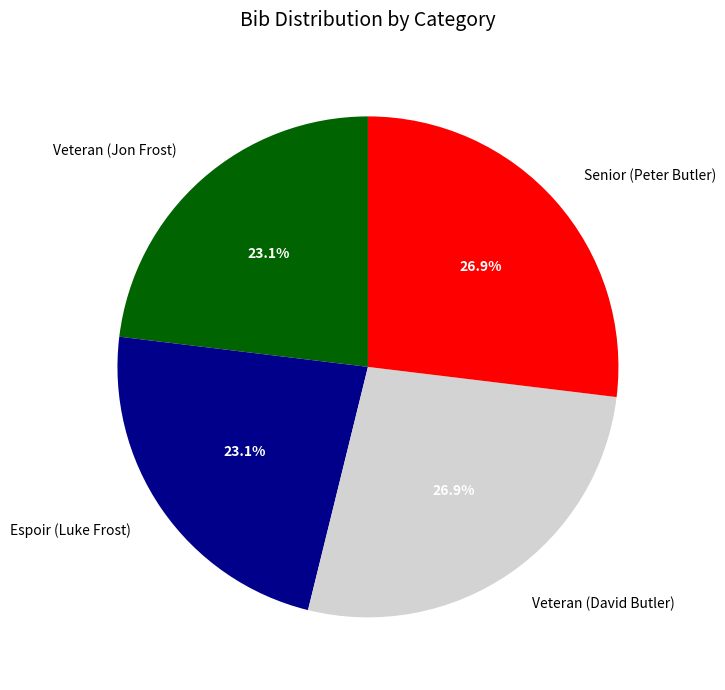

Is there a majority slice in this chart?

No